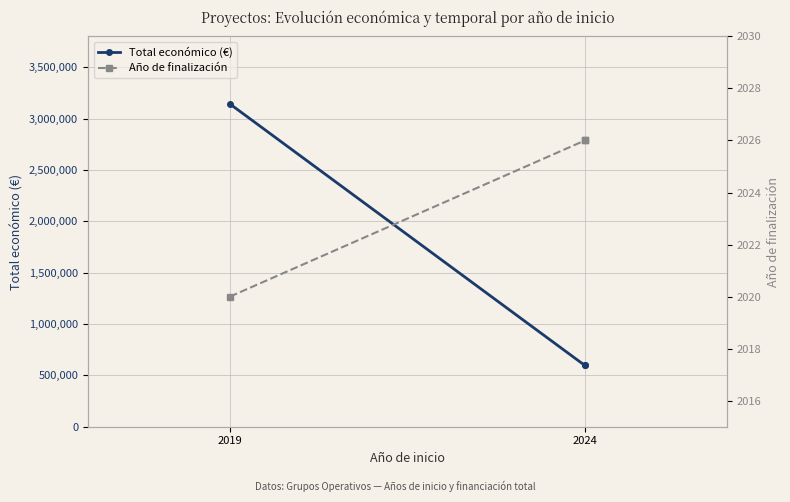

What is the label of the 2nd point from the left?

2024